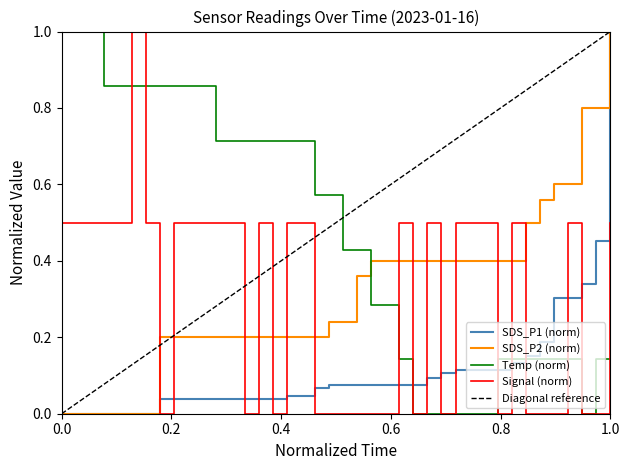

Which category has the highest value in the SDS_P2 (norm) series?

1.0